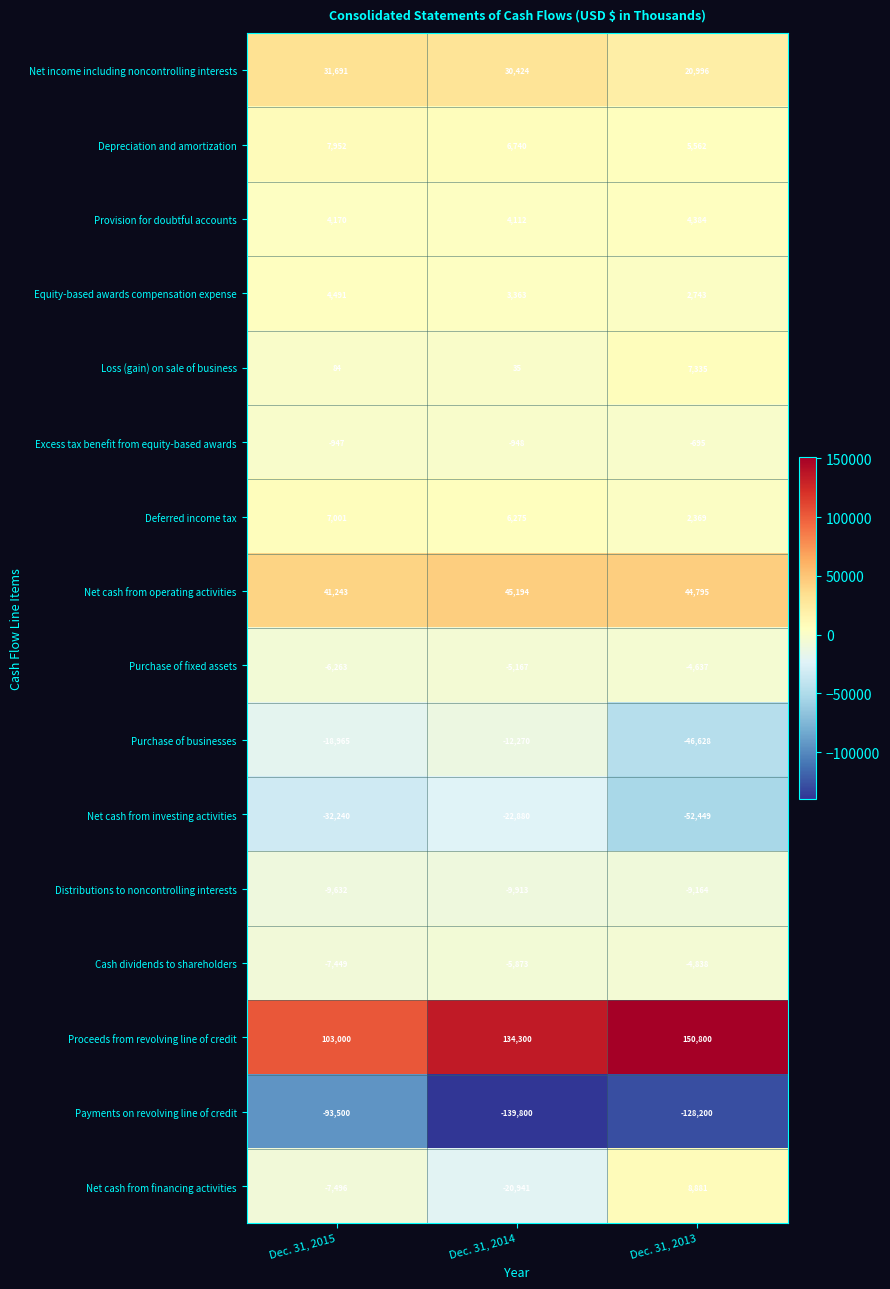

The Net cash from investing activities series shows -30434 at Dec. 31, 2014. True or false?

False